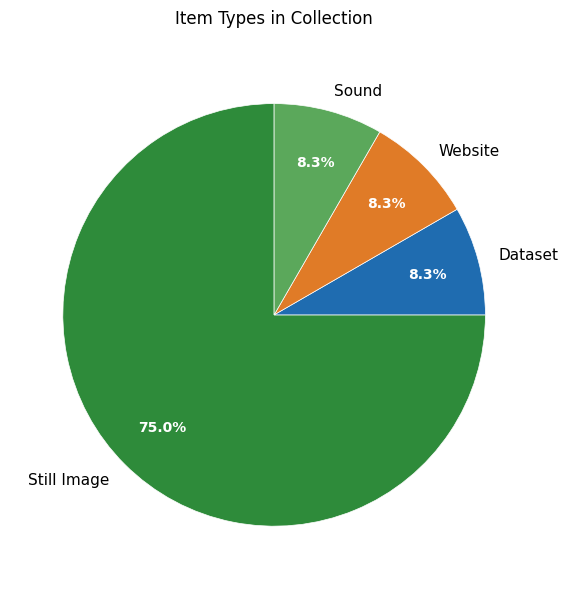

Which slice is the largest?

Still Image